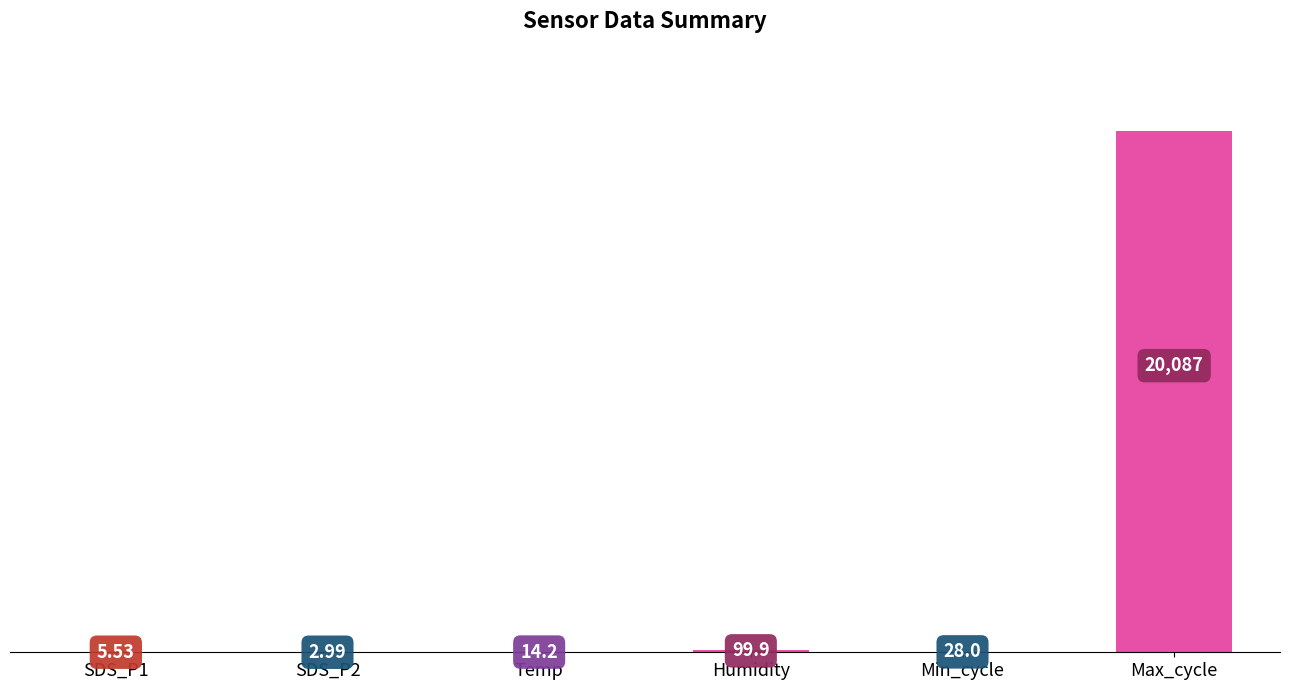

At which label does the data first exceed 28?

Humidity